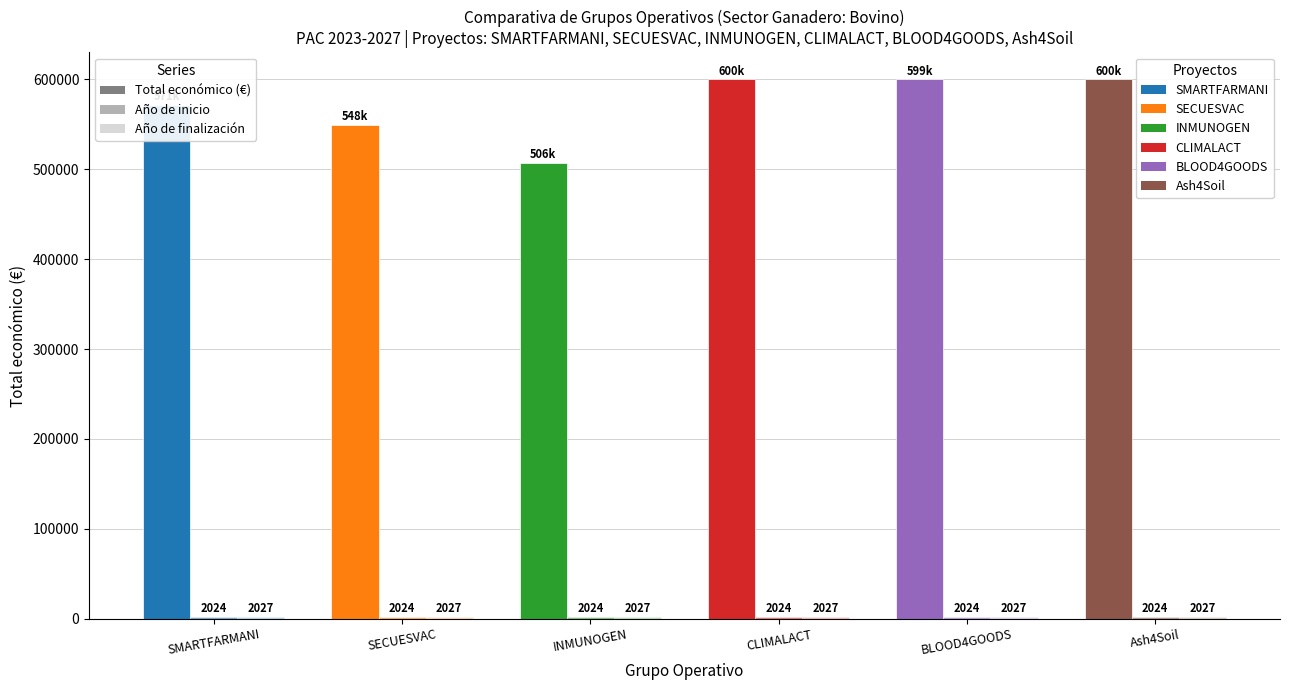

How many bars are there in each group?

3